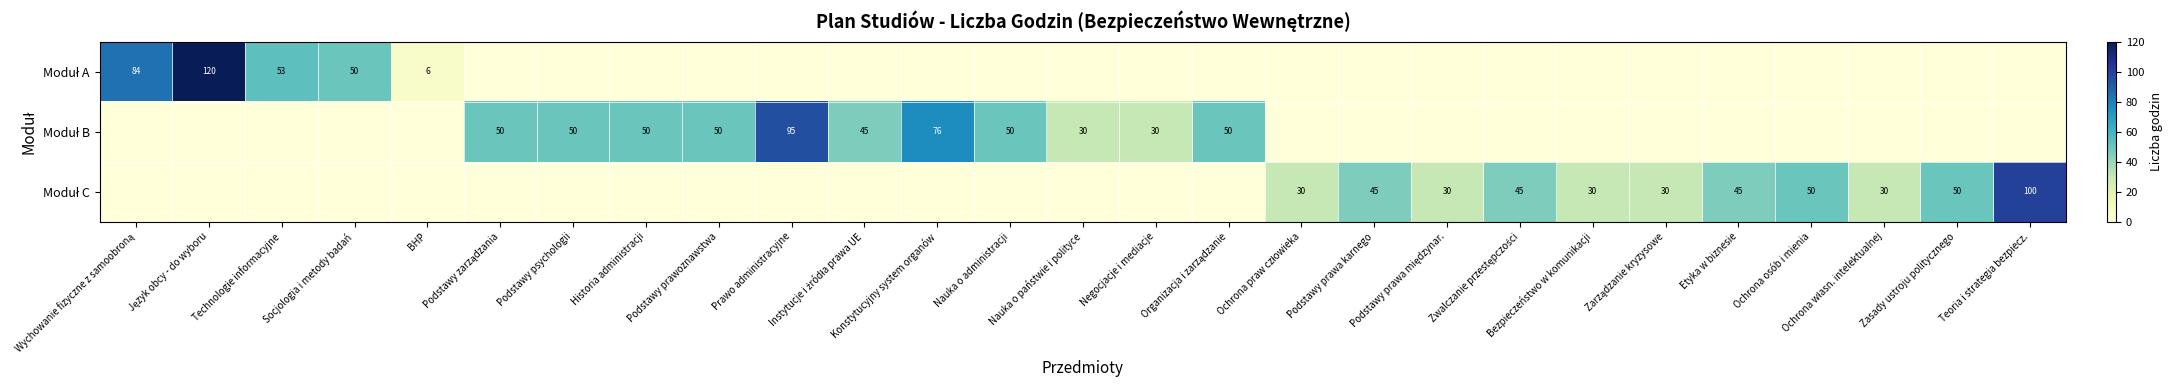

What is the difference between the maximum and minimum values in the Moduł A series?

120